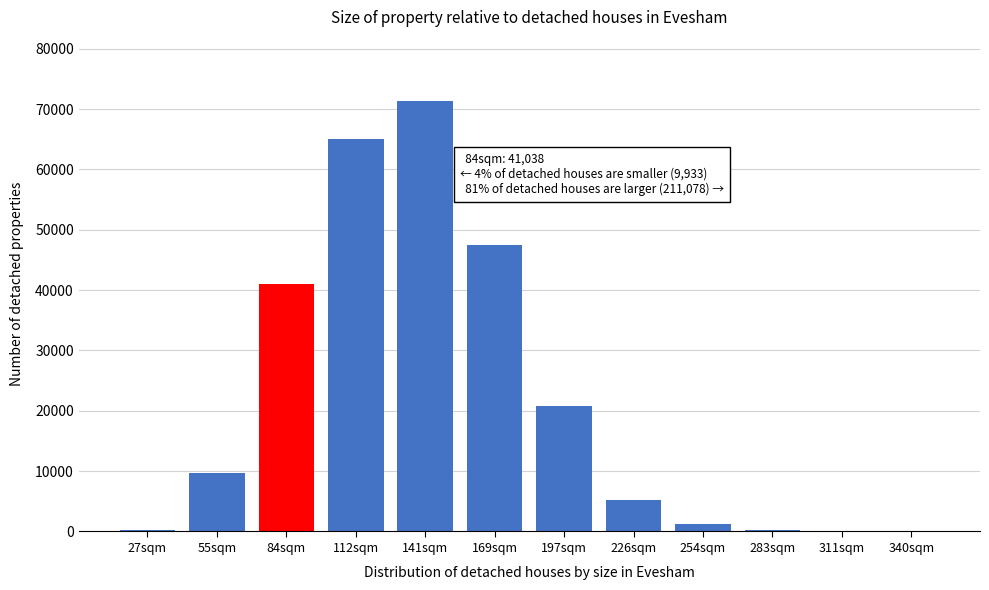

What is the maximum value shown in the chart?

71263